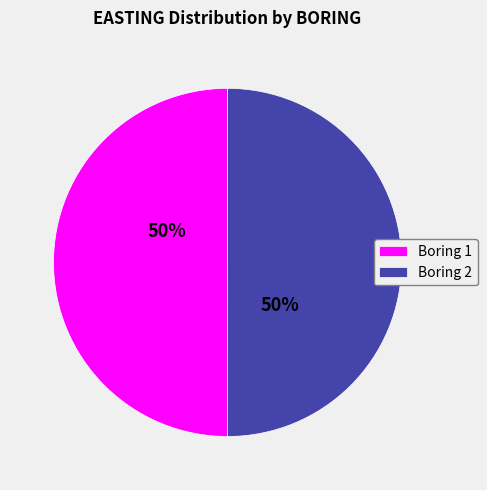

To the nearest percent, what is the average slice percentage?

50%